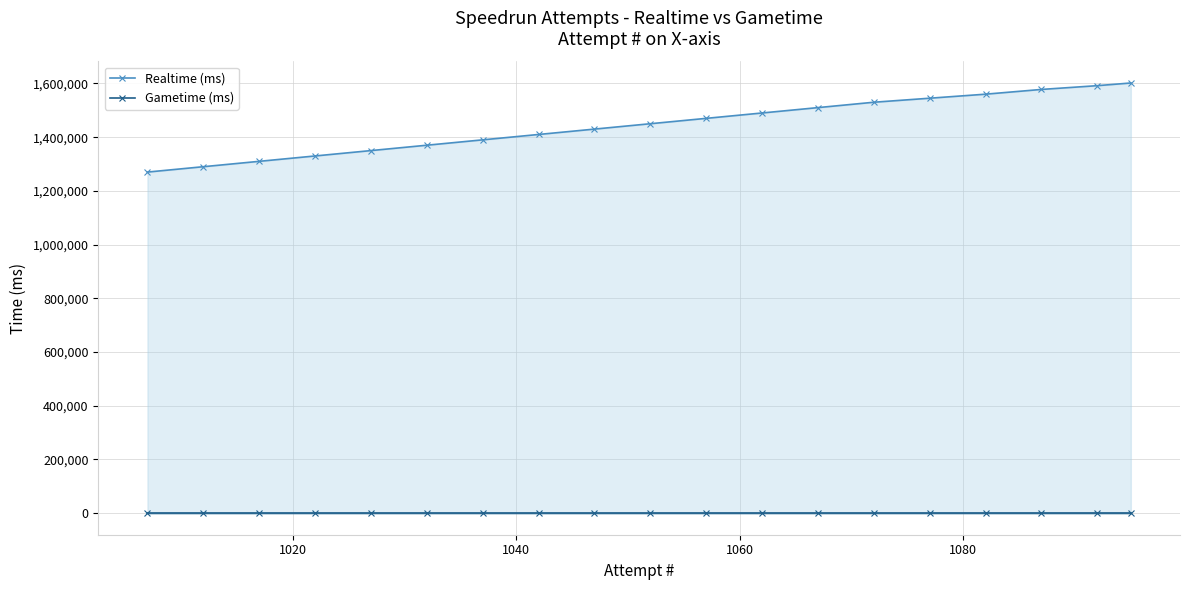

True or false: Realtime (ms) and Gametime (ms) cross at least once.

False